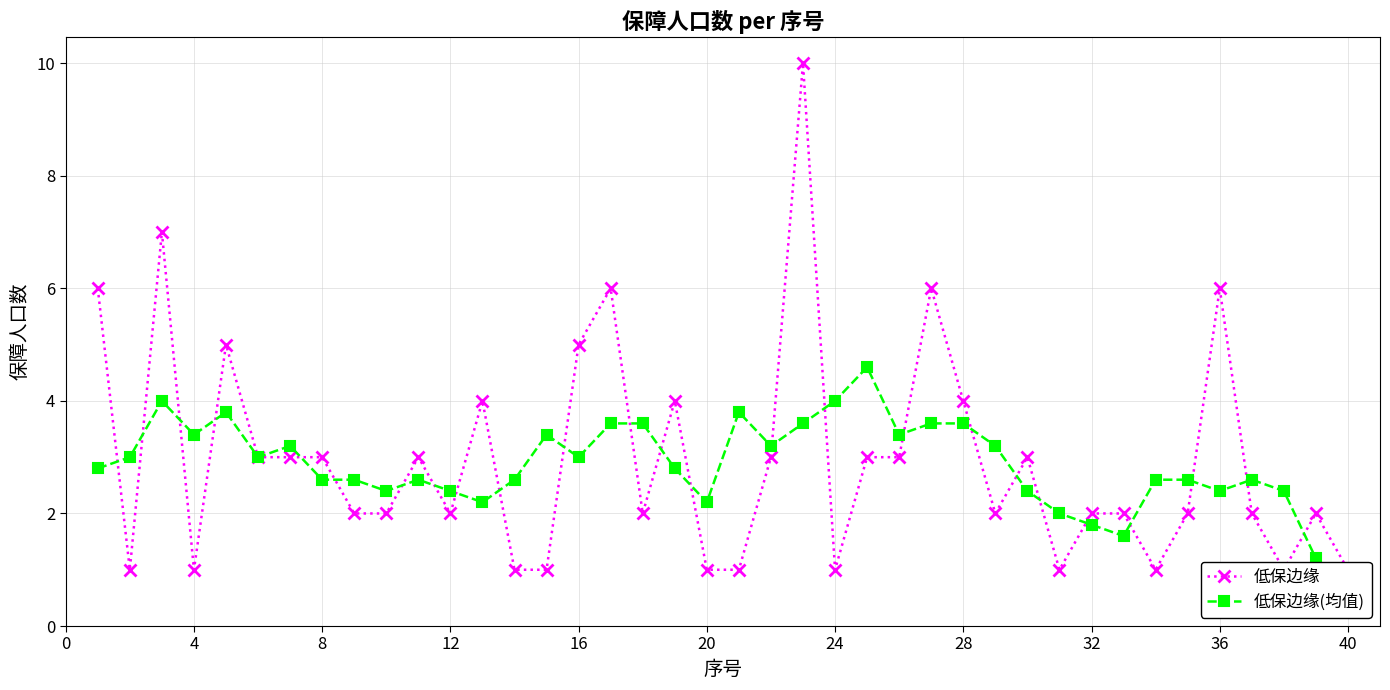

At how many categories does at least one series exceed 5?

6